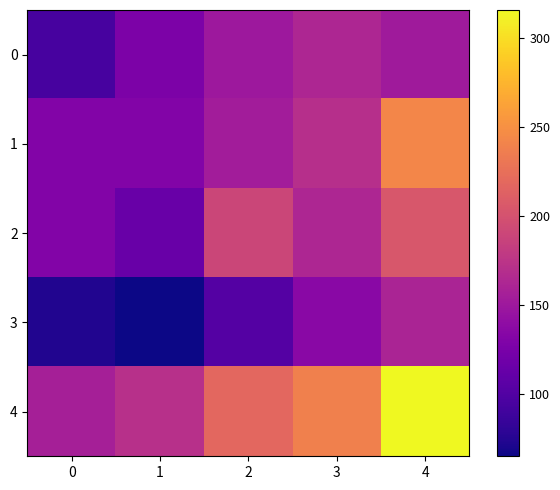

Which category has the highest value across all series?

4